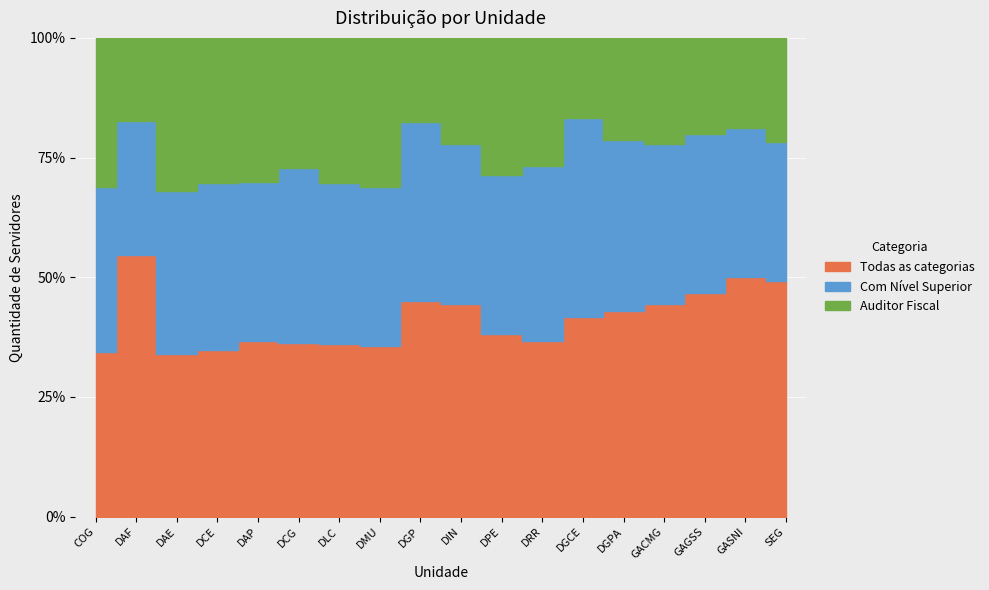

Between DAE and DGP, which series saw the biggest shift?

Auditor Fiscal